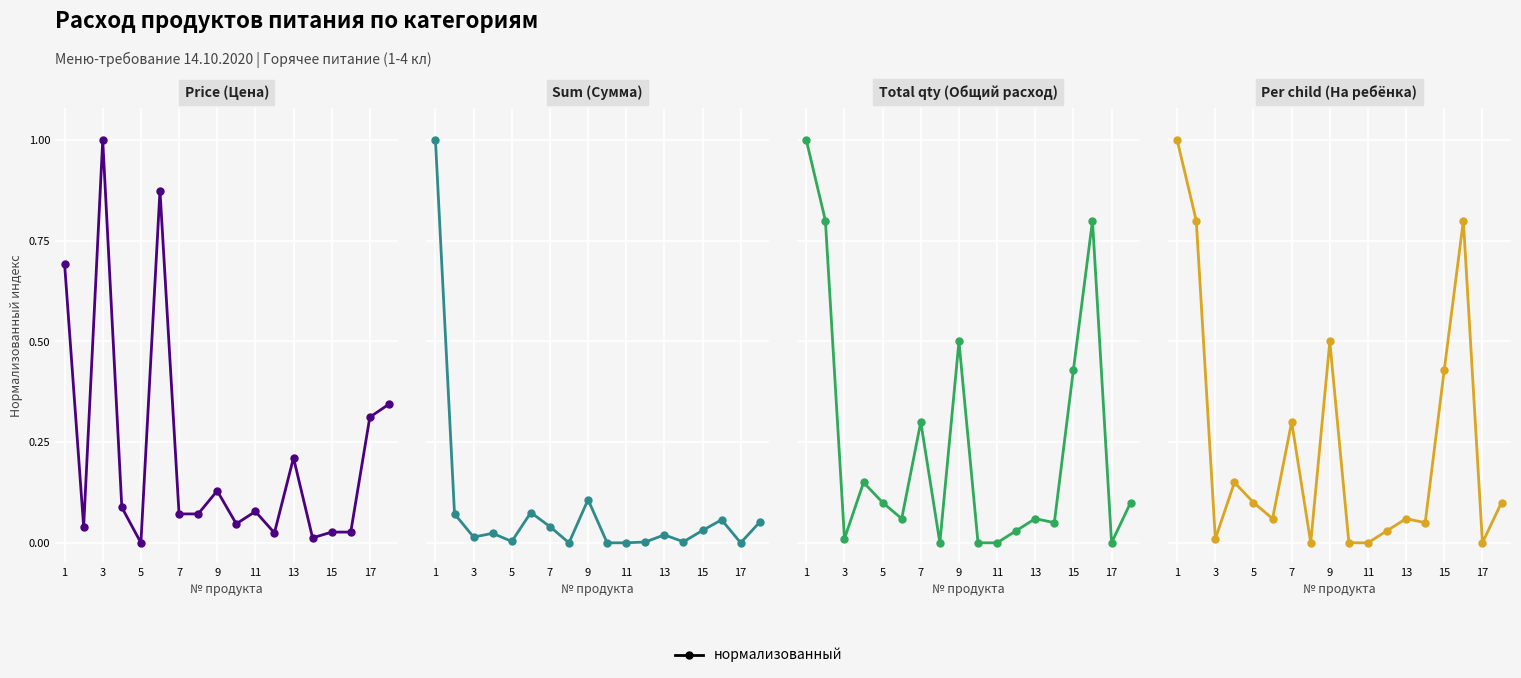

Is the value of Total qty (Общий расход) at 9 greater than the value of Per child (На ребёнка) at 7?

No